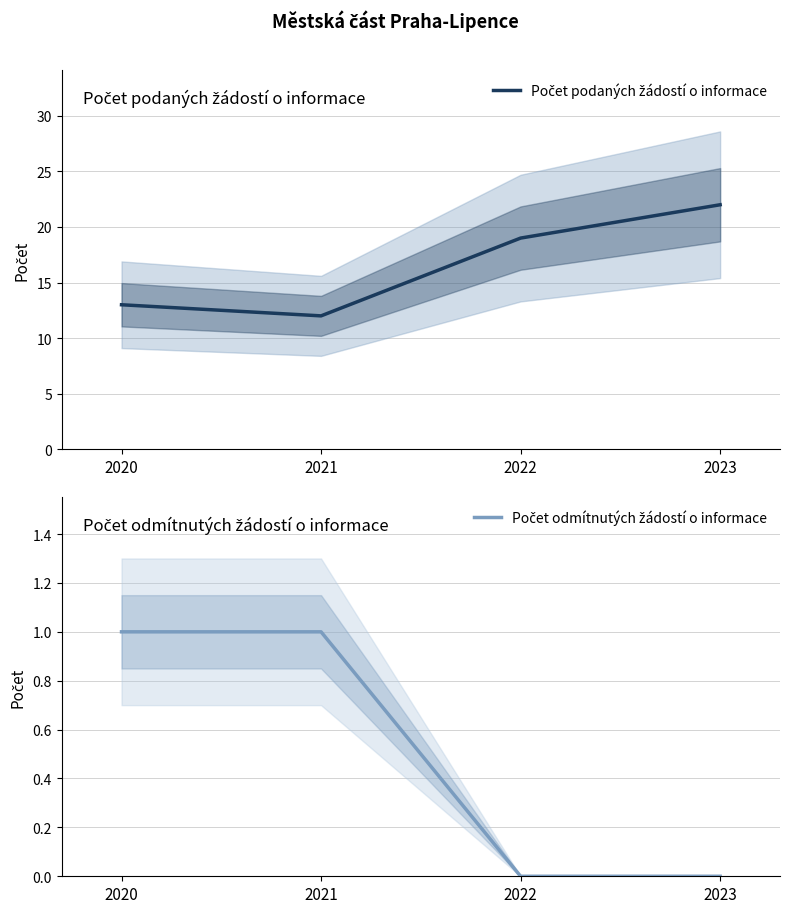

What are all the series names shown in the legend?

Počet podaných žádostí o informace, Počet odmítnutých žádostí o informace